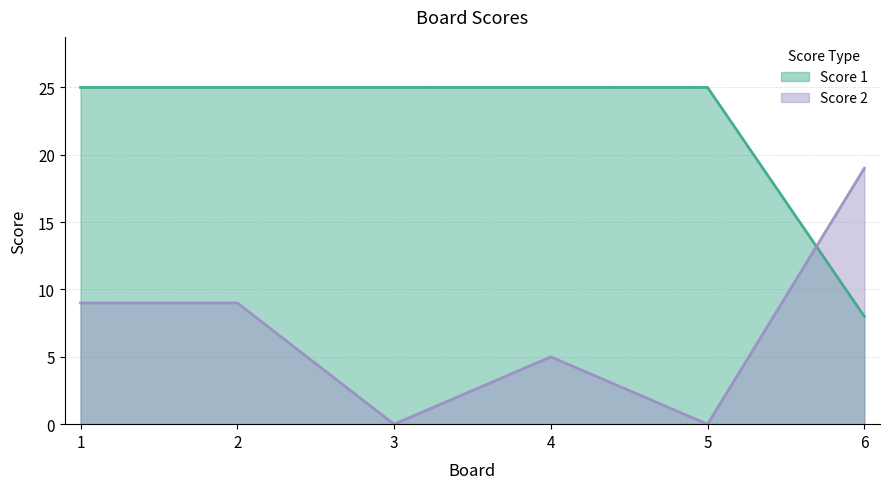

Reading left to right, list all the values displayed in this chart.

Score 1: 1=25	2=25	3=25	4=25	5=25	6=8
Score 2: 1=9	2=9	3=0	4=5	5=0	6=19